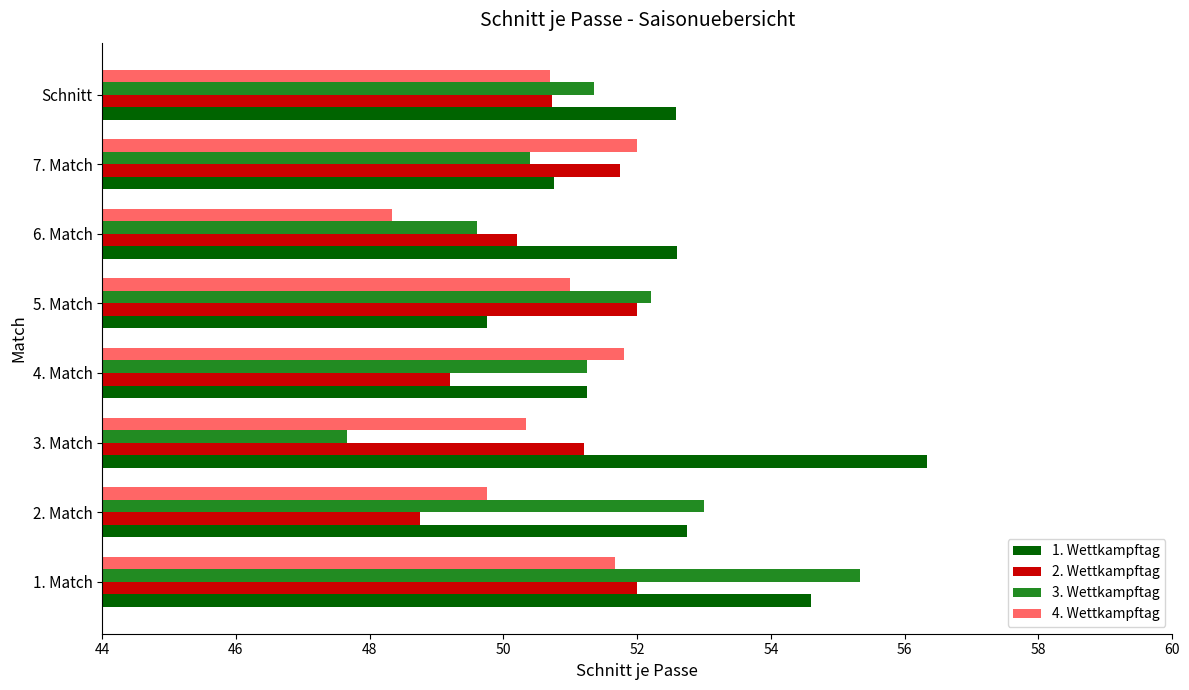

What is the sum of all 1. Wettkampftag values?

420.6